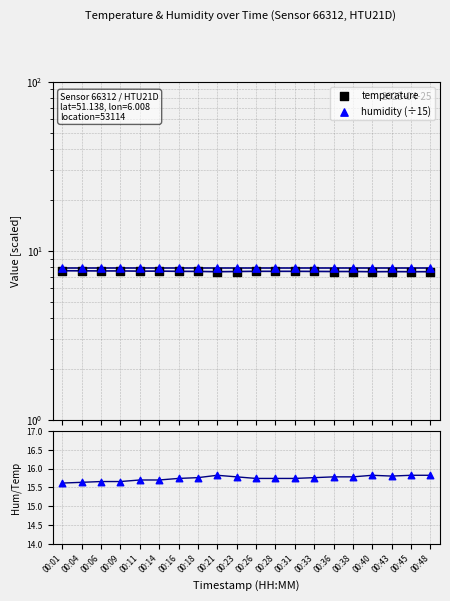

Which series has the widest spread of Y values?

humidity/temp